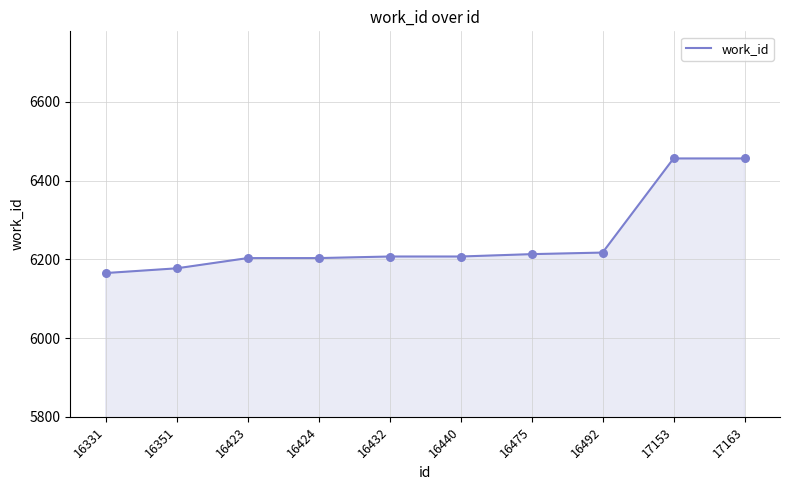

What is the ratio of the value at 16331 to the value at 16440?

1.0